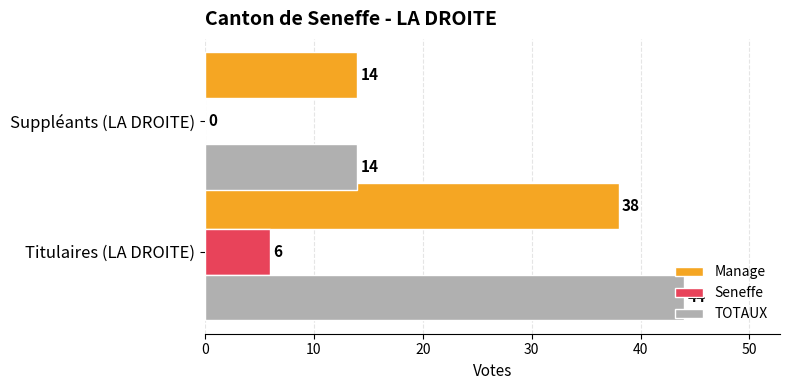

Which series changed the most between Titulaires (LA DROITE) and Suppléants (LA DROITE)?

TOTAUX